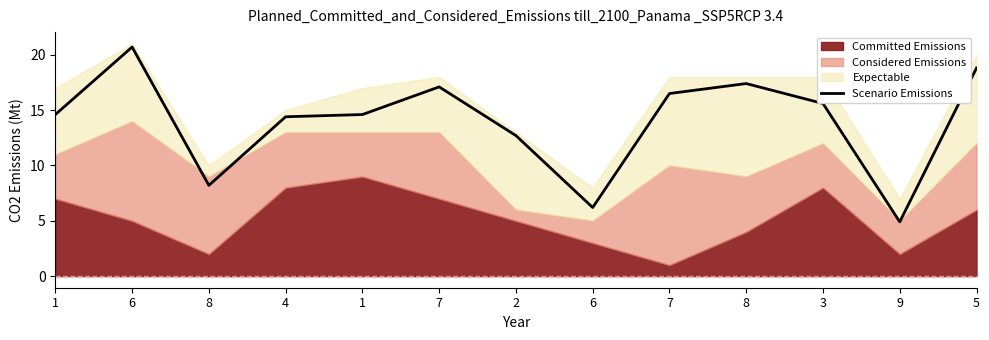

At which category does the chart reach its peak across all series?

6